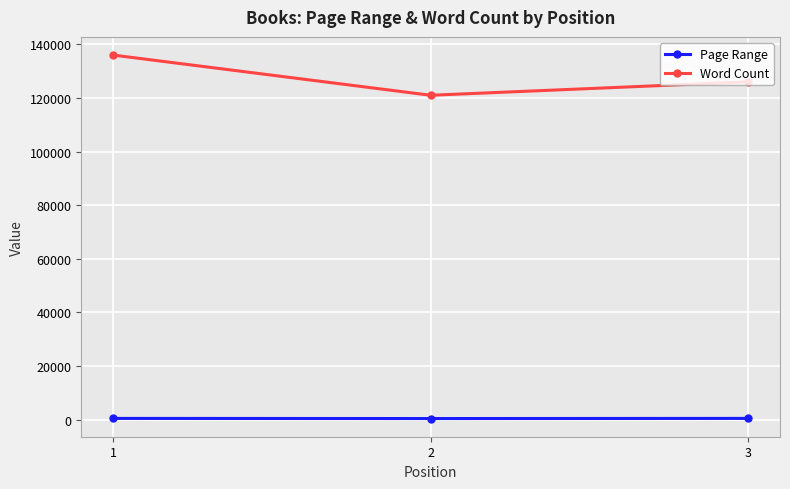

At how many categories does at least one series exceed 41365?

3